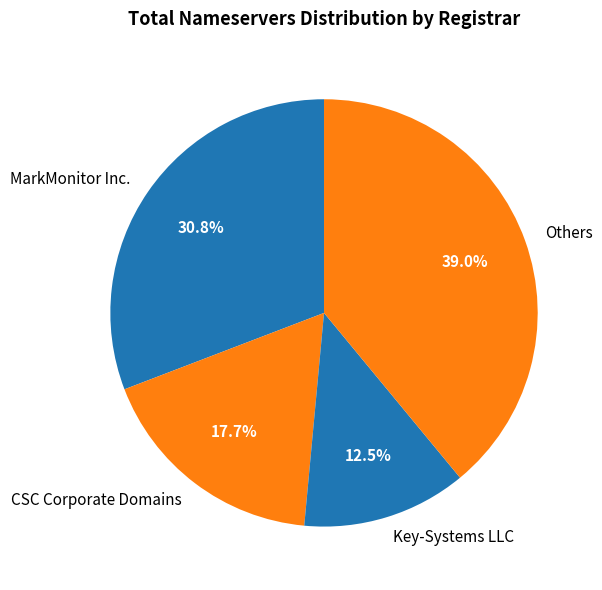

Between MarkMonitor Inc. and Others, which is larger?

Others